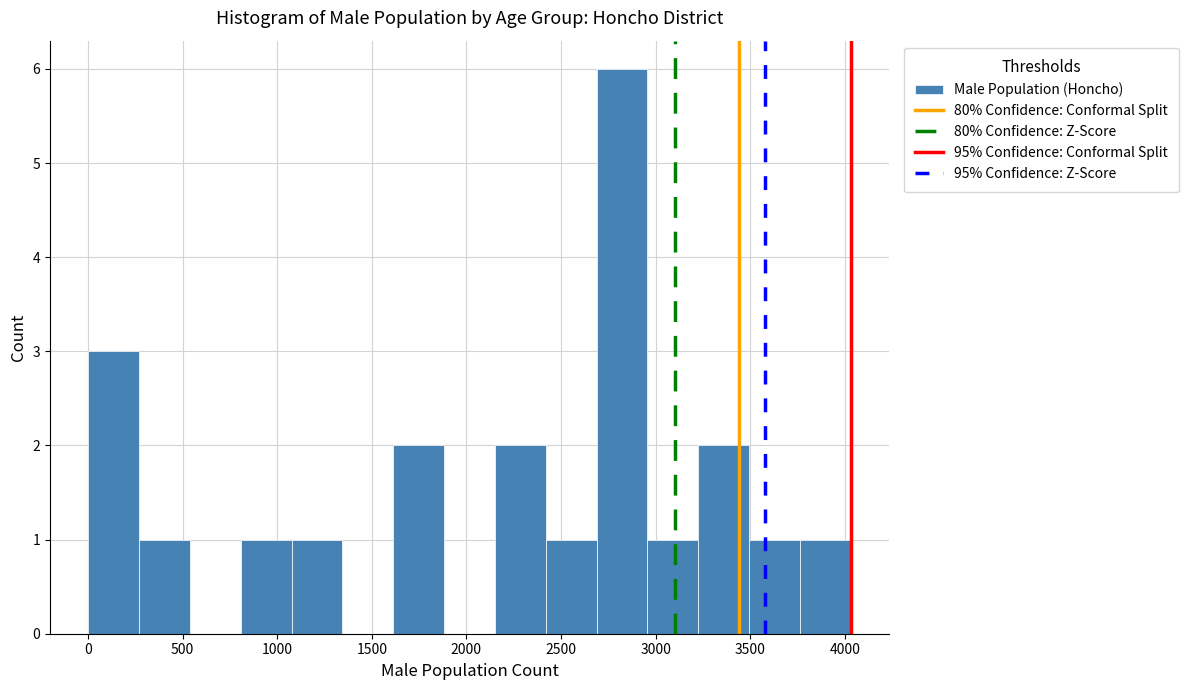

How tall is the bar that spans 250 to 550 on the x-axis? Neither the bar edges nor the heights are printed on the chart, so give them approximately, as read against the axes.

1